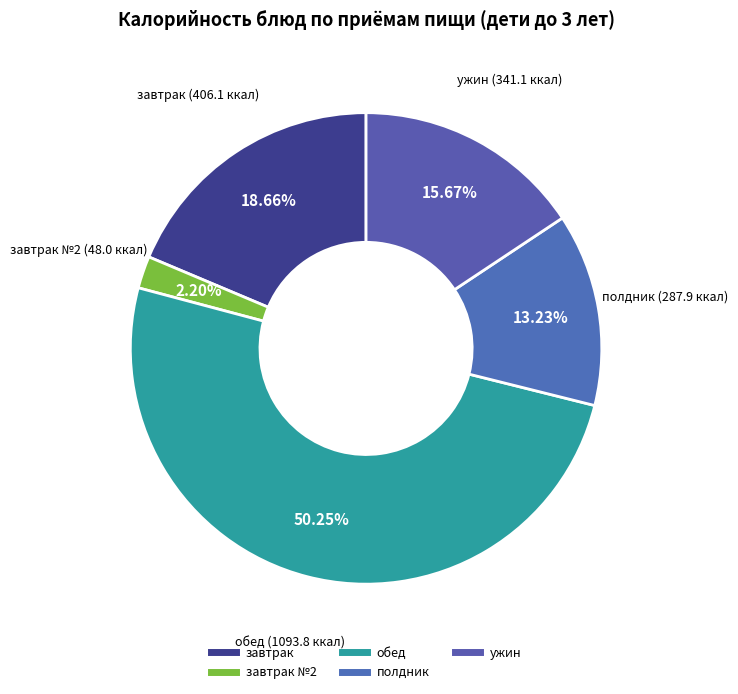

How many slices are in this pie chart?

5